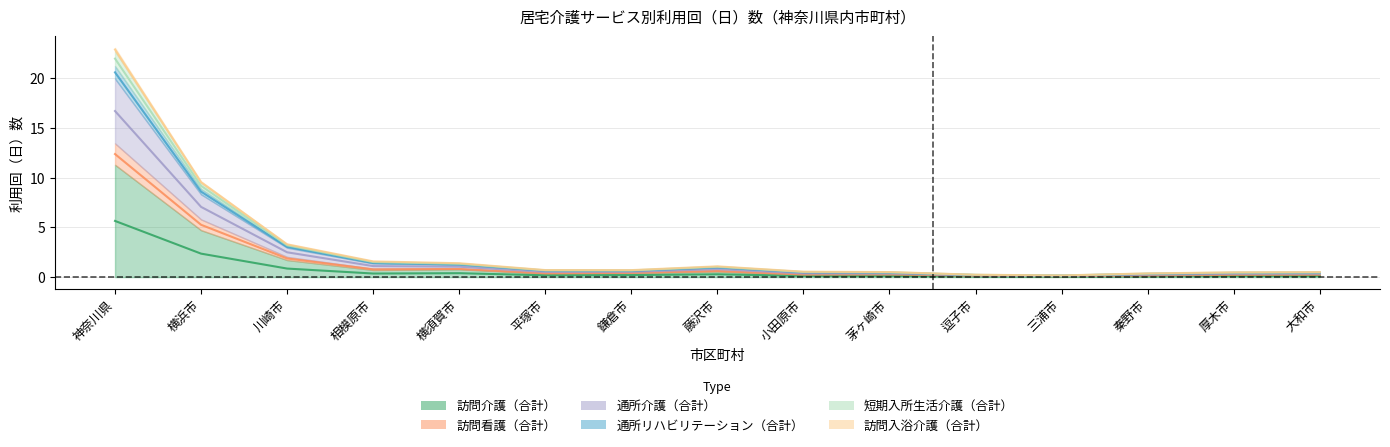

Read the 訪問看護（合計） value at 三浦市.

0.1